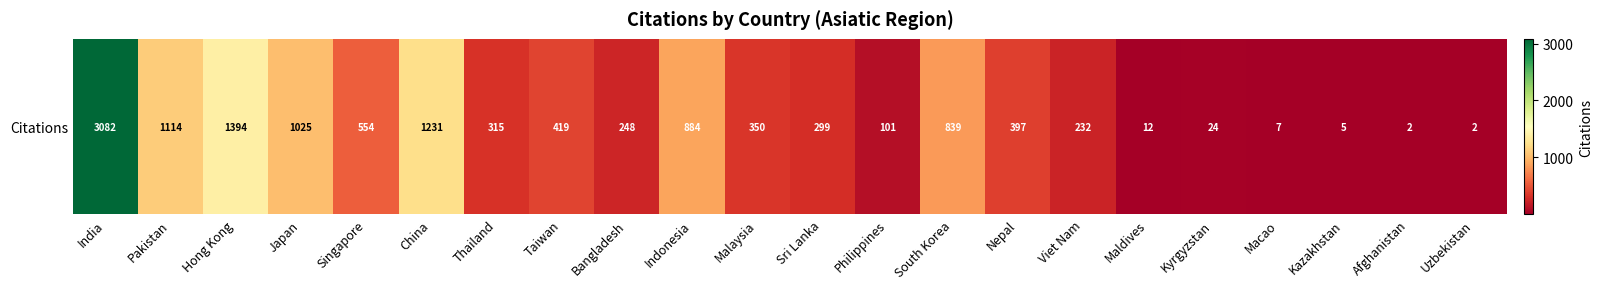

Which has a higher value, Kyrgyzstan or Indonesia?

Indonesia